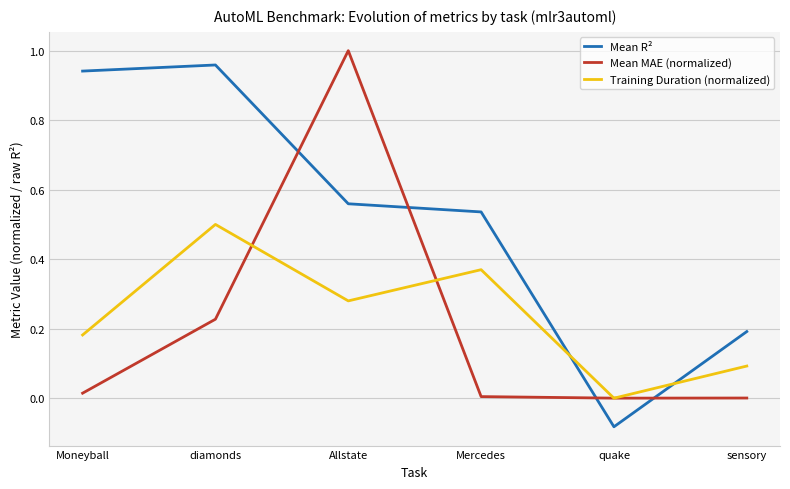

The value of Mean MAE (normalized) at Allstate is 1.0. True or false?

True